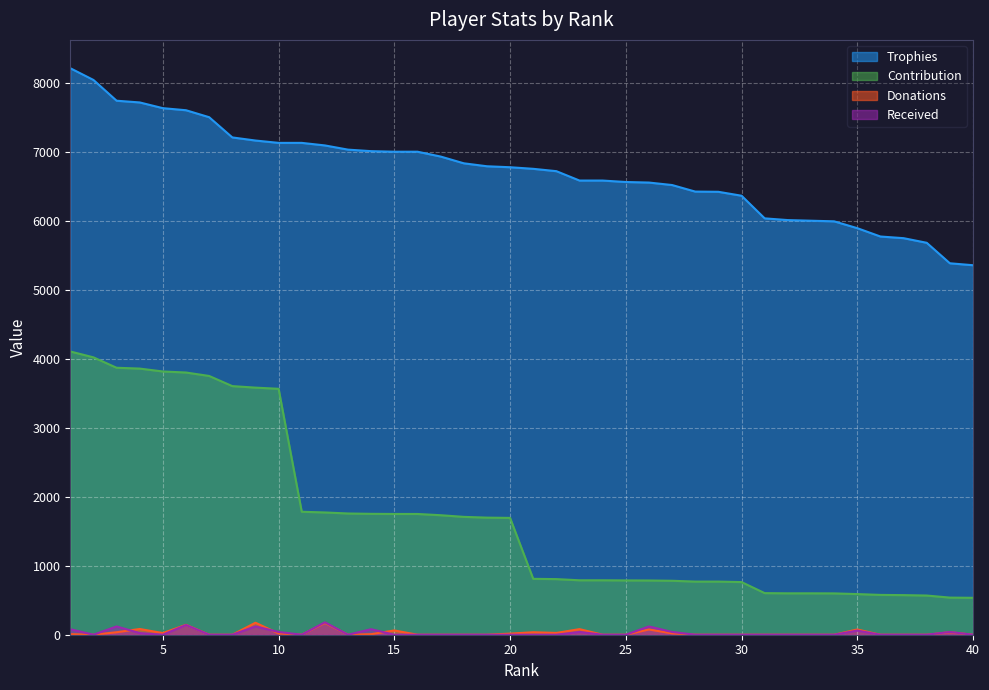

How many lines are shown in the chart?

4